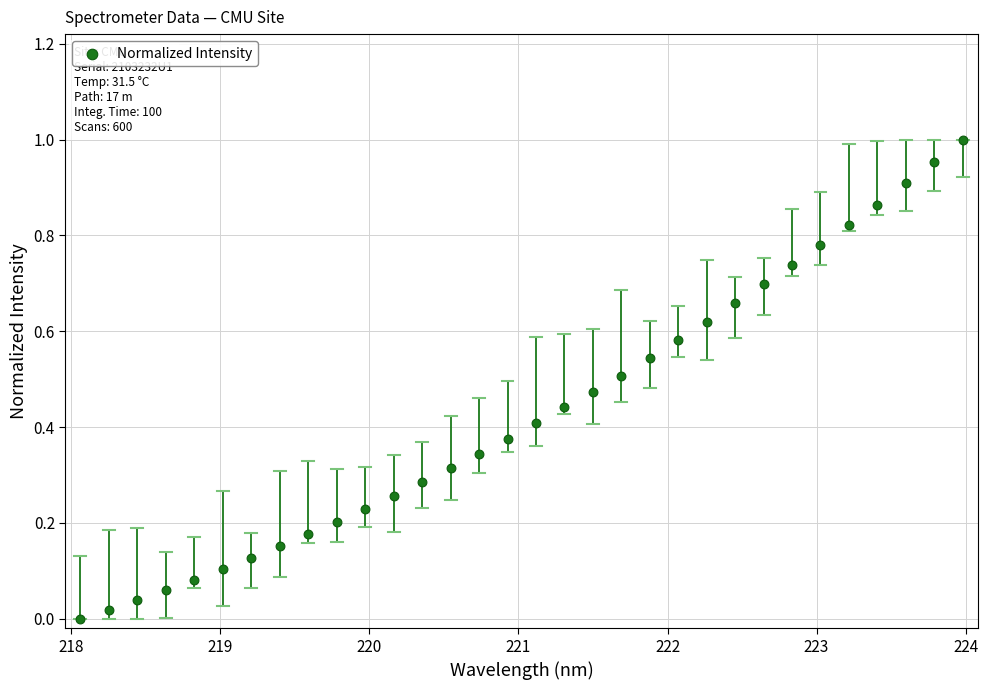

What is the range of X values (max minus min)?

5.9